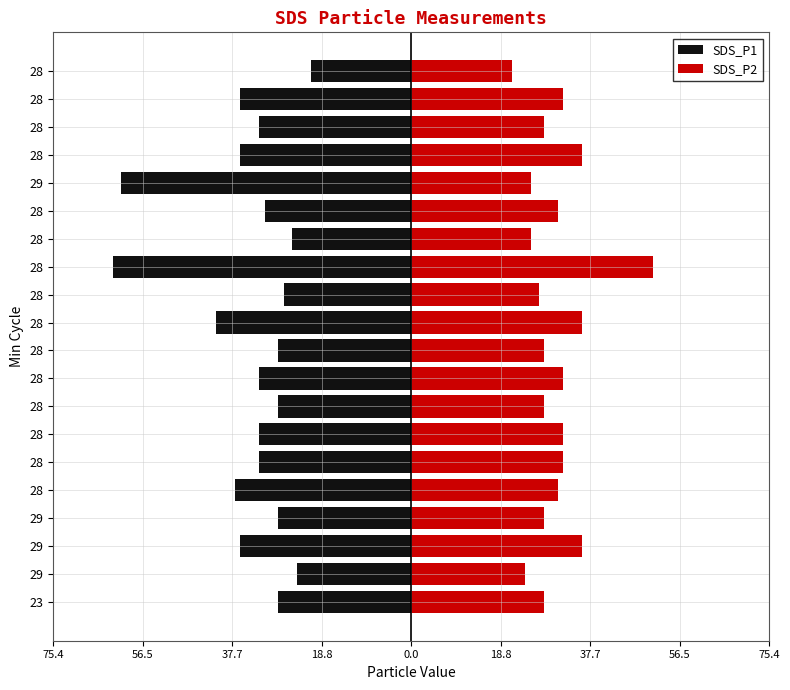

How many values in the SDS_P2 series are below 30?

10